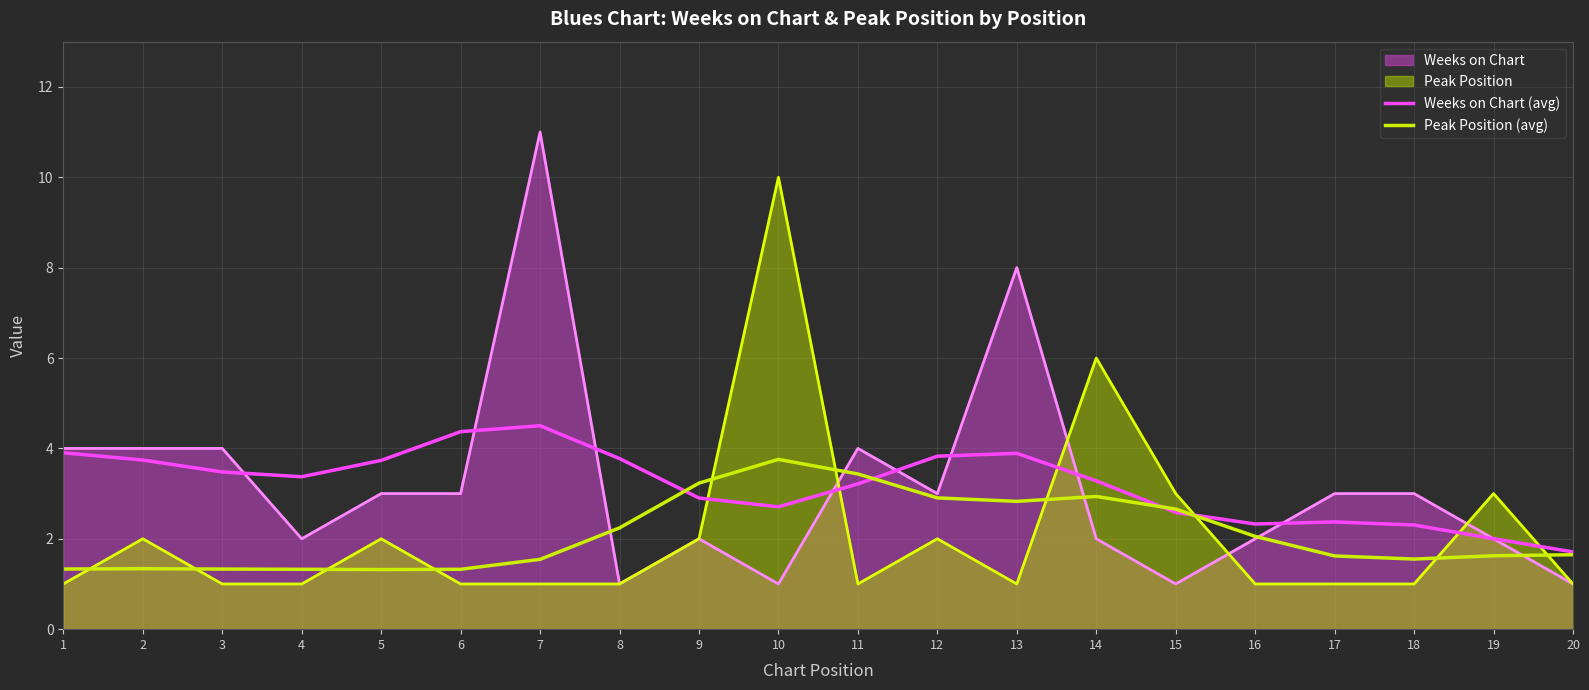

At which category is the sum across all series the highest?

7